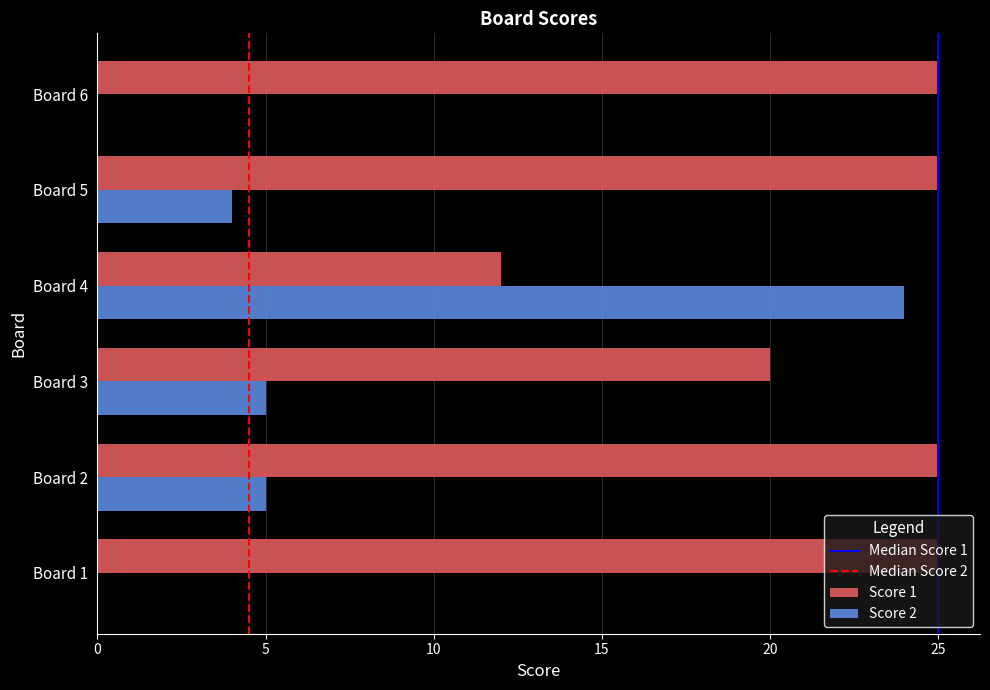

What is the maximum value shown in the chart?

25